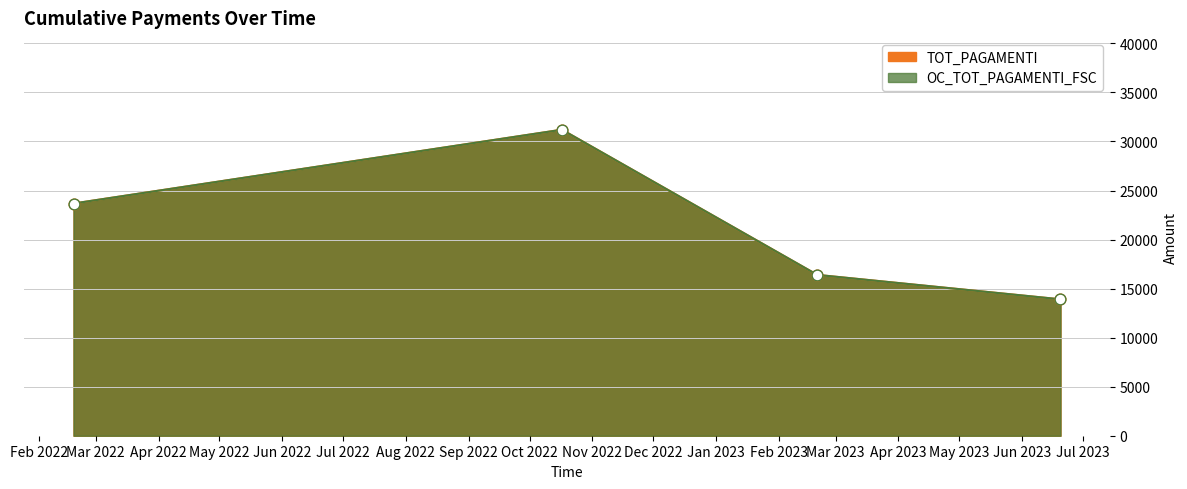

Which series contains the highest Y value?

TOT_PAGAMENTI